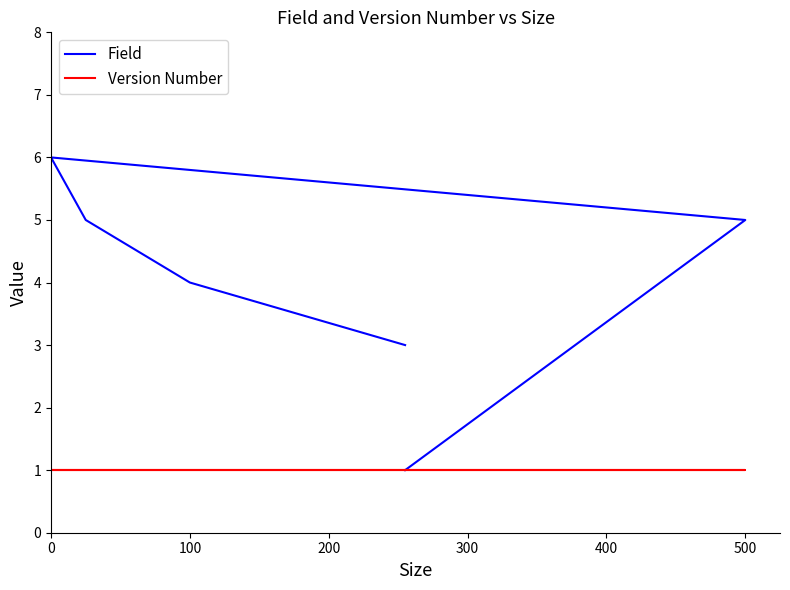

True or false: Version Number and Field cross at least once.

False